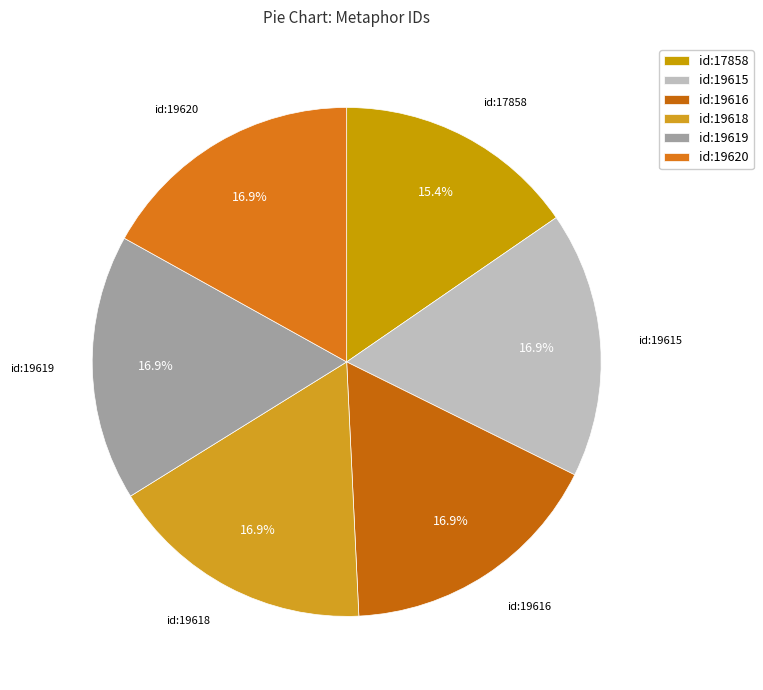

Combined, do id:17858 and id:19620 account for over 50%?

No